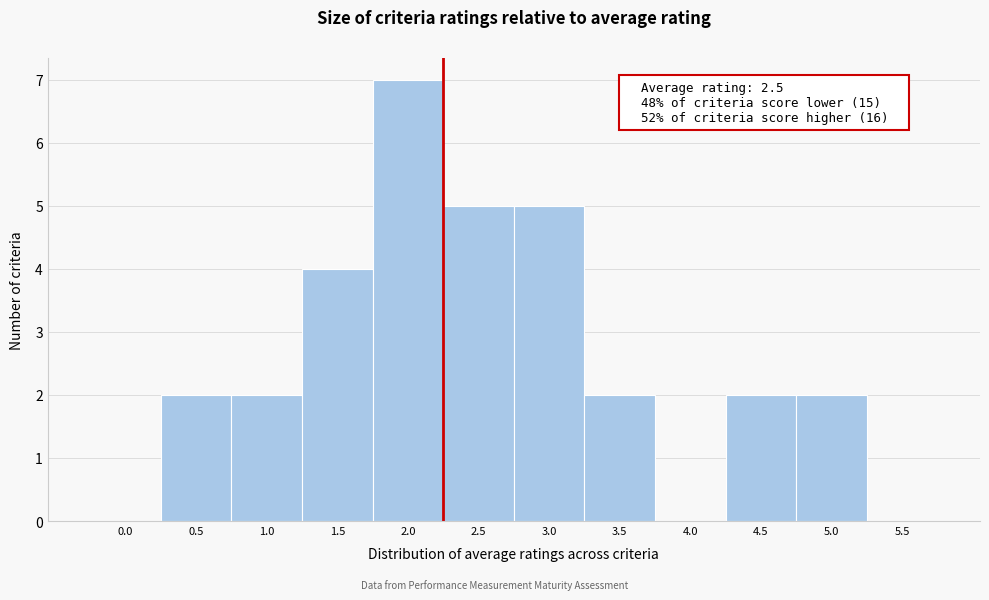

Reading left to right, extract all data points from this chart.

0.0=0	0.5=2	1.0=2	1.5=4	2.0=7	2.5=5	3.0=5	3.5=2	4.0=0	4.5=2	5.0=2	5.5=0